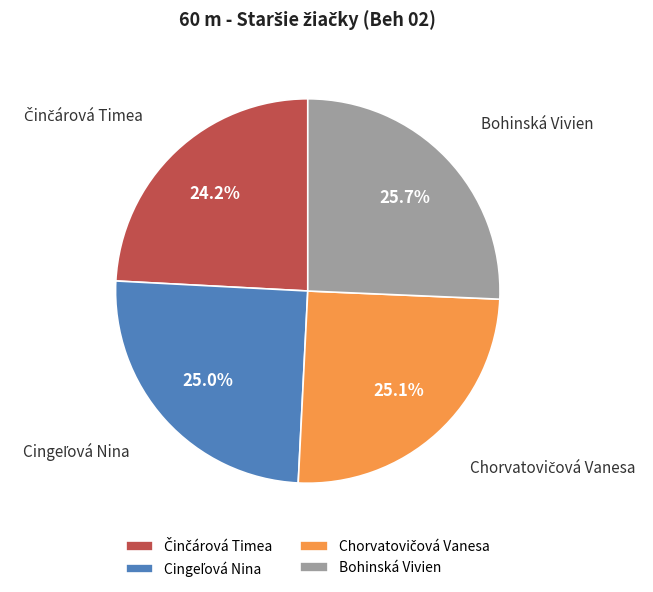

Is there a majority slice in this chart?

No